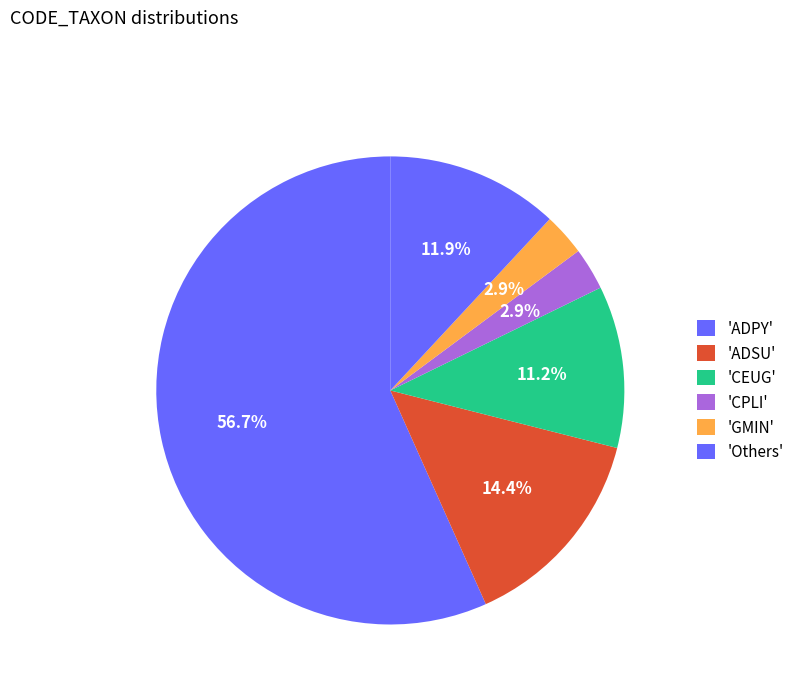

How many slices are in this pie chart?

6